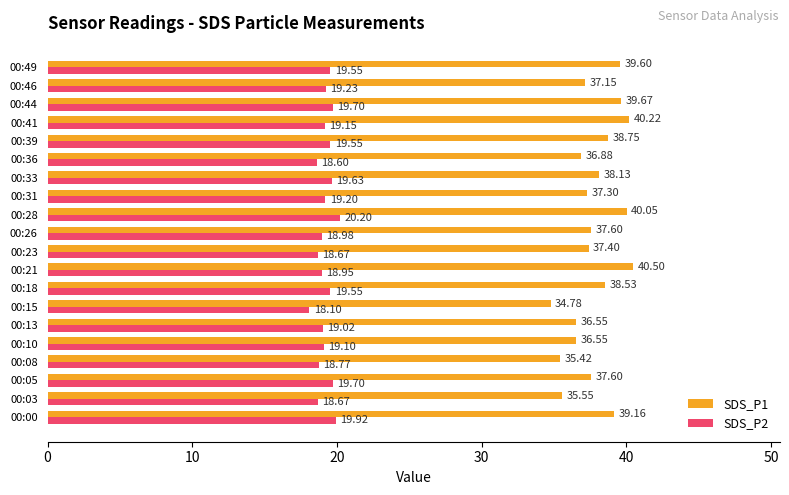

At how many categories does at least one series exceed 37?

14